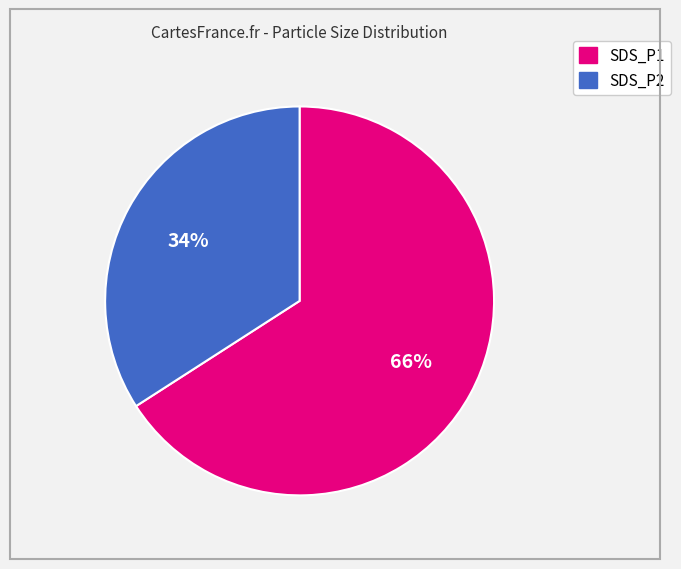

Rank the categories by value from lowest to highest.

SDS_P2, SDS_P1